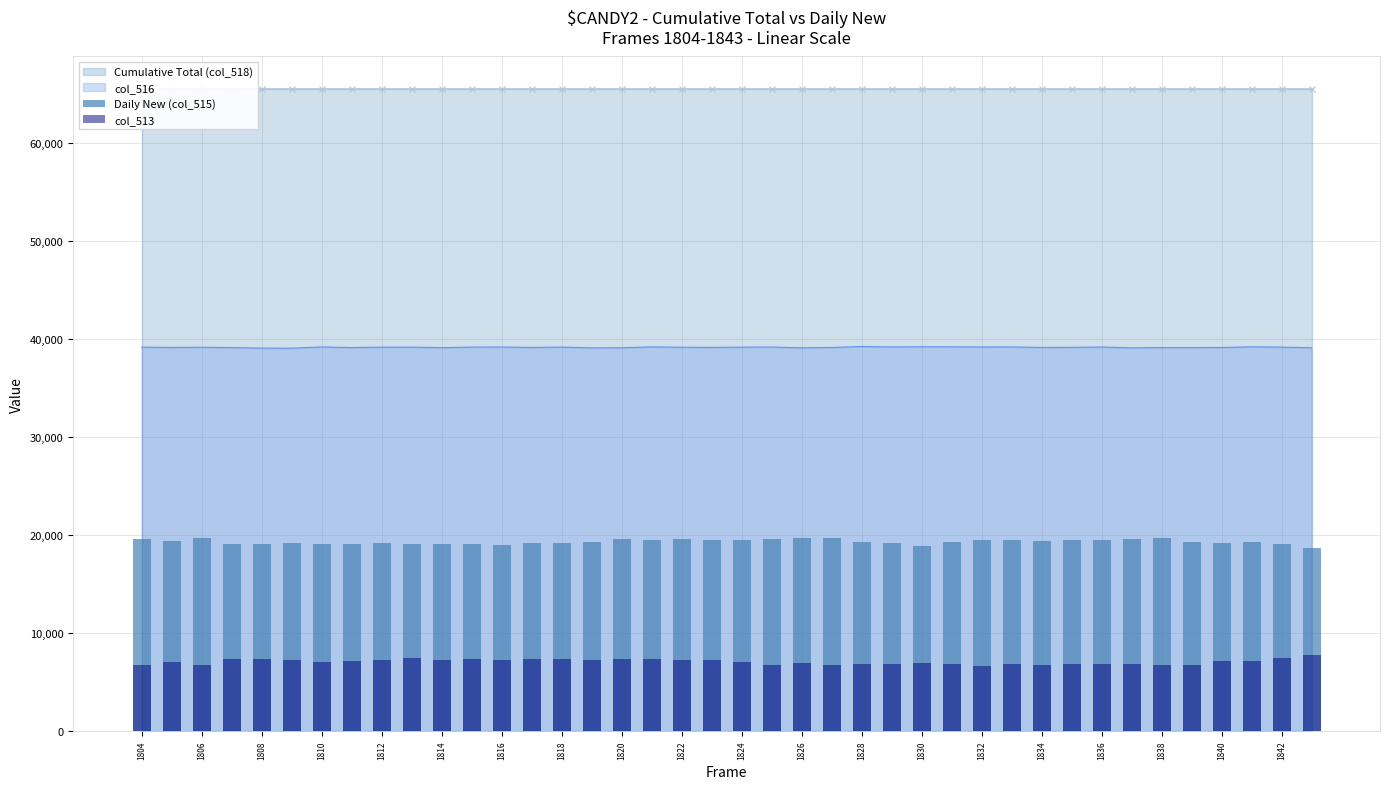

The value of col_516 at 1818 is 55335. True or false?

False